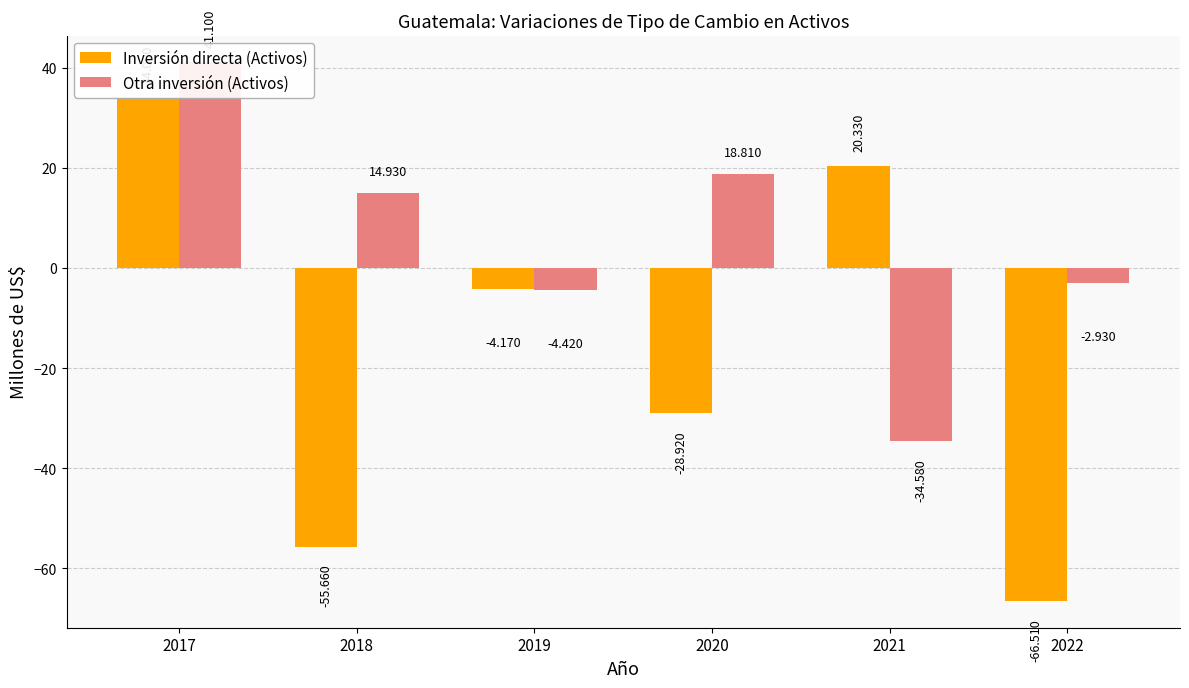

What is the difference between the highest and lowest values at 2019?

0.2